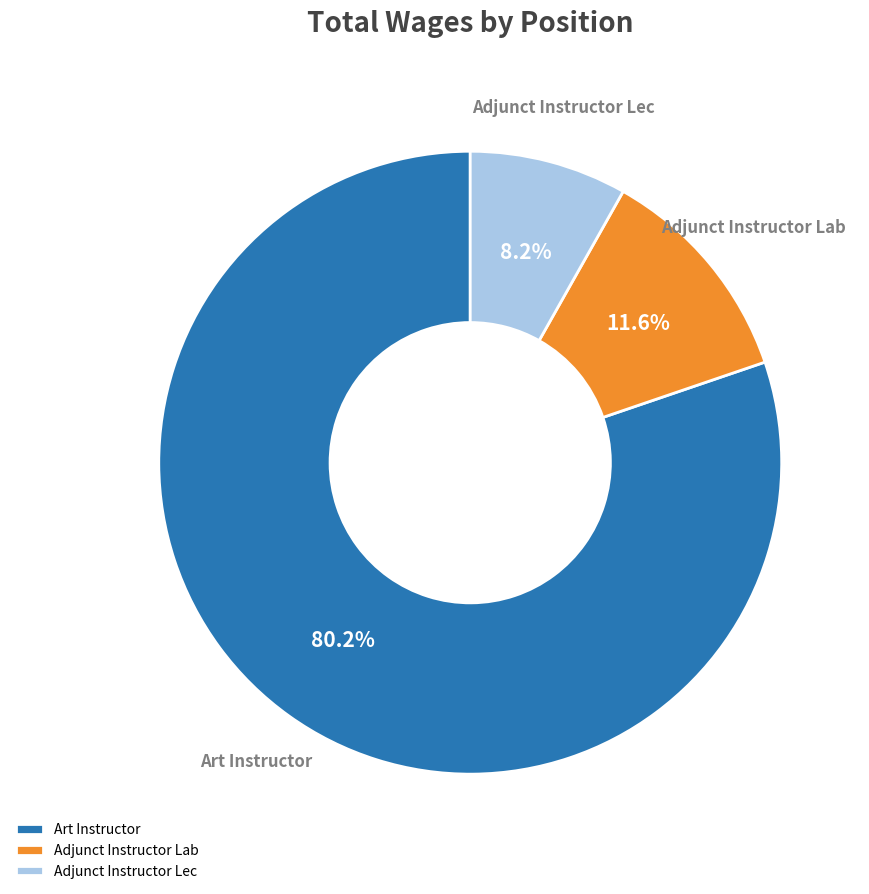

True or false: Adjunct Instructor Lab accounts for 12% of the total.

True